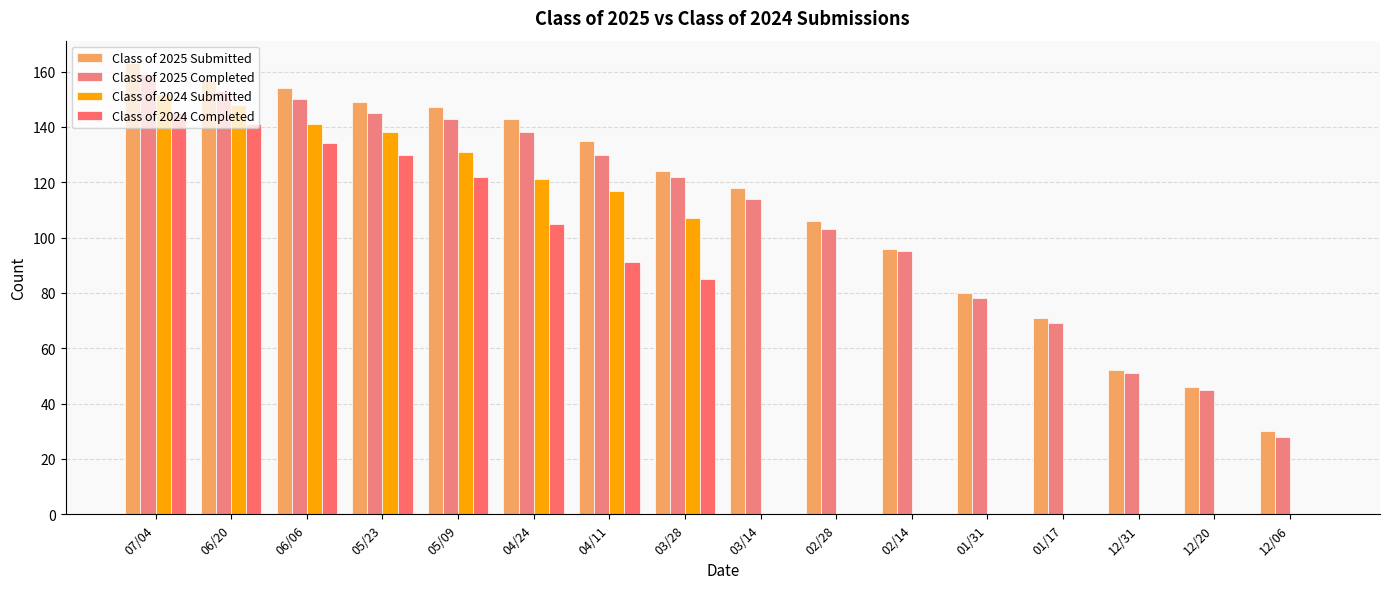

How many distinct data groups are displayed?

4